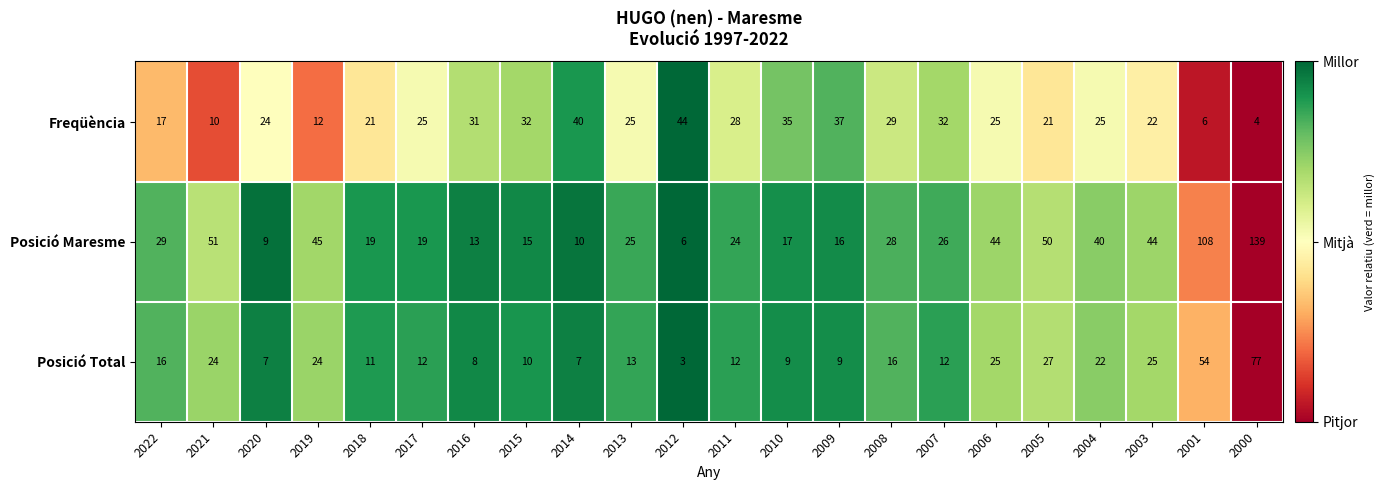

What is the approximate value of Posició Maresme at 2008, to the nearest 50?

50